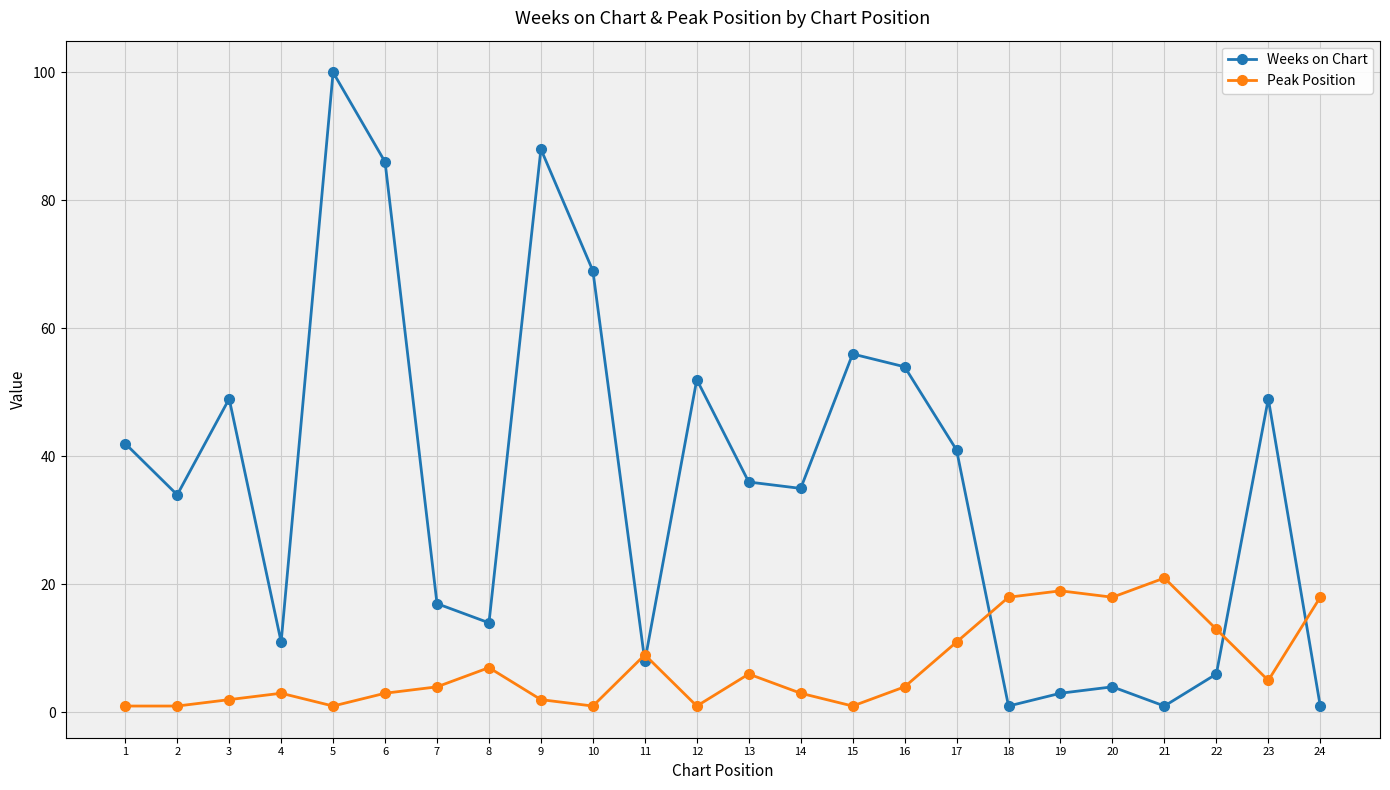

What is the total value across all series at 9?

90